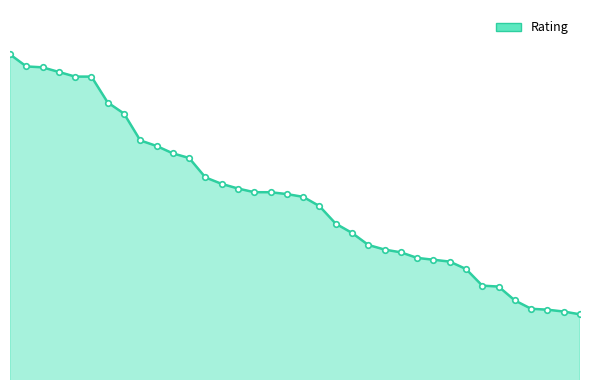

At which category does the chart reach its minimum across all series?

36